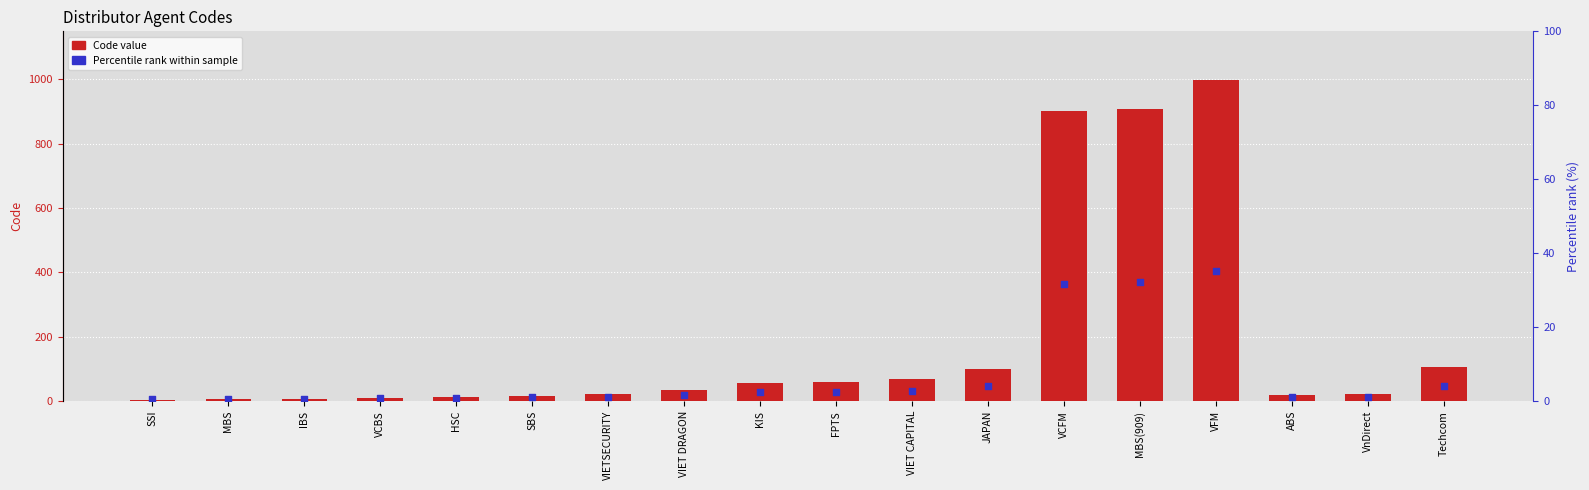

Which series has the widest spread of Y values?

Code